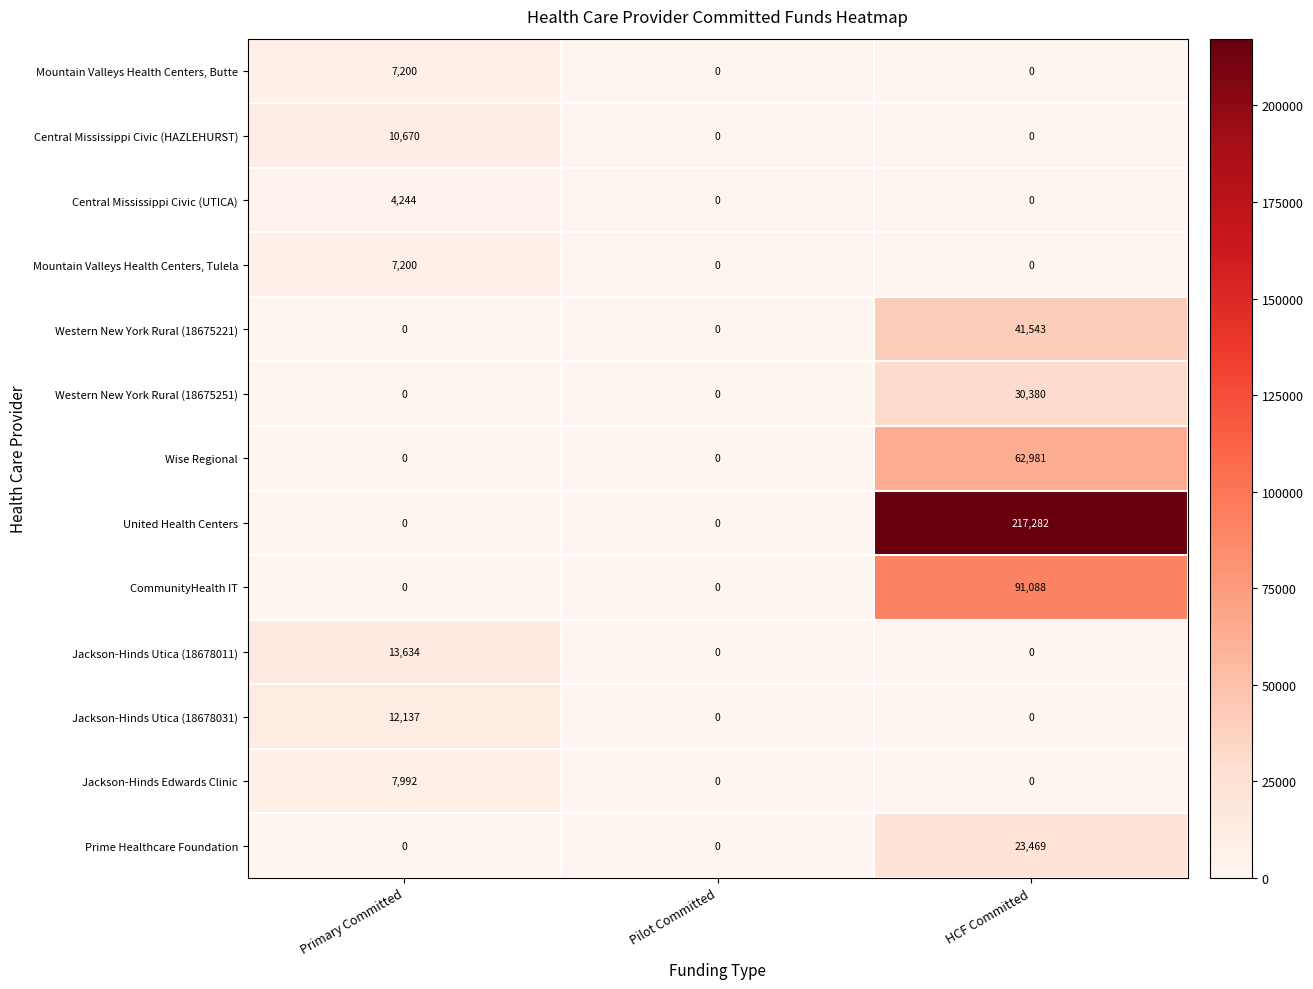

True or false: Western New York Rural (18675221) has a value of 0 at Pilot Committed.

True